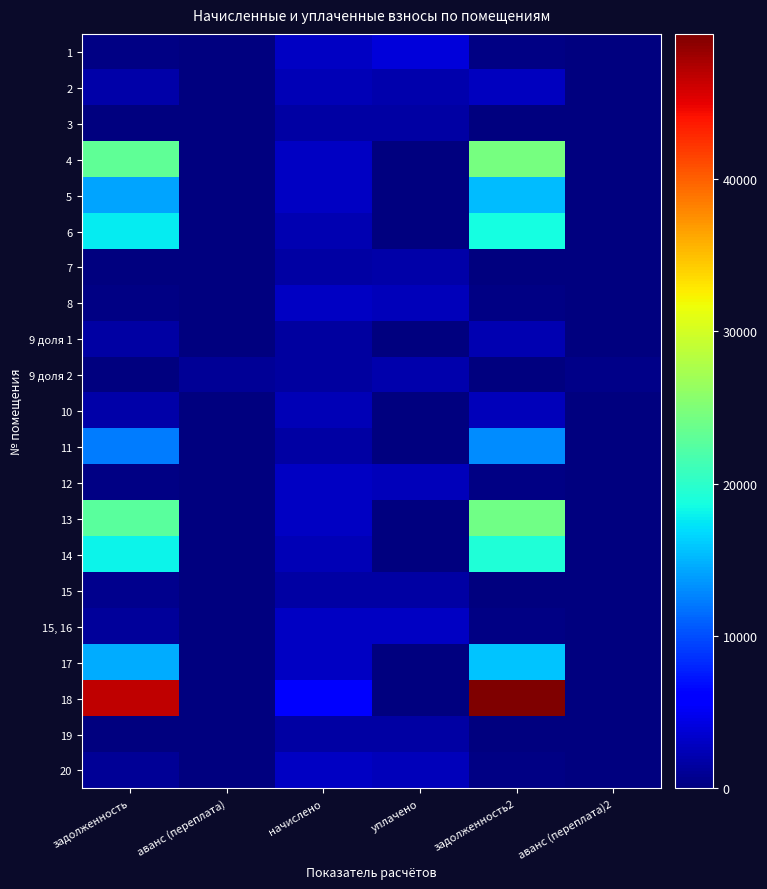

What is the spread (max minus min) of values at аванс (переплата)2?

494.1